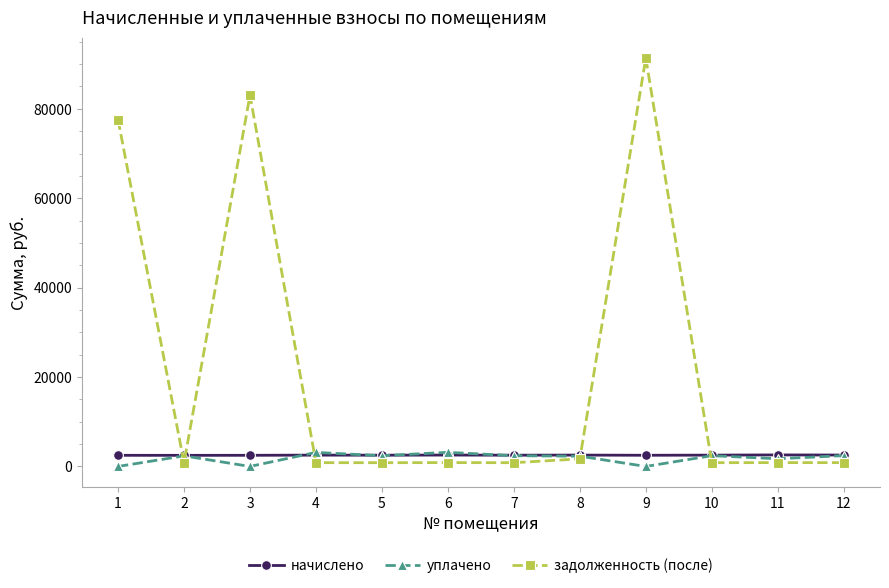

What is the sum of the уплачено values at 3 and 5?

2398.8